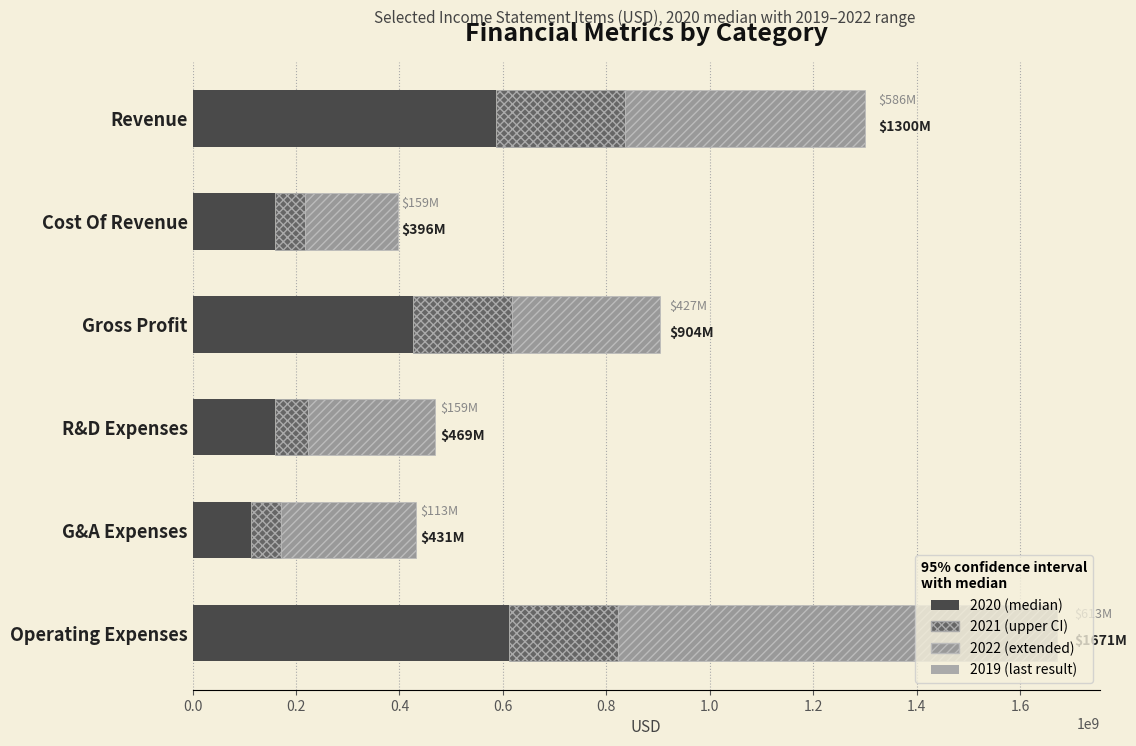

Between 0.6 and 1.0, which series saw the biggest shift?

2020 (median)